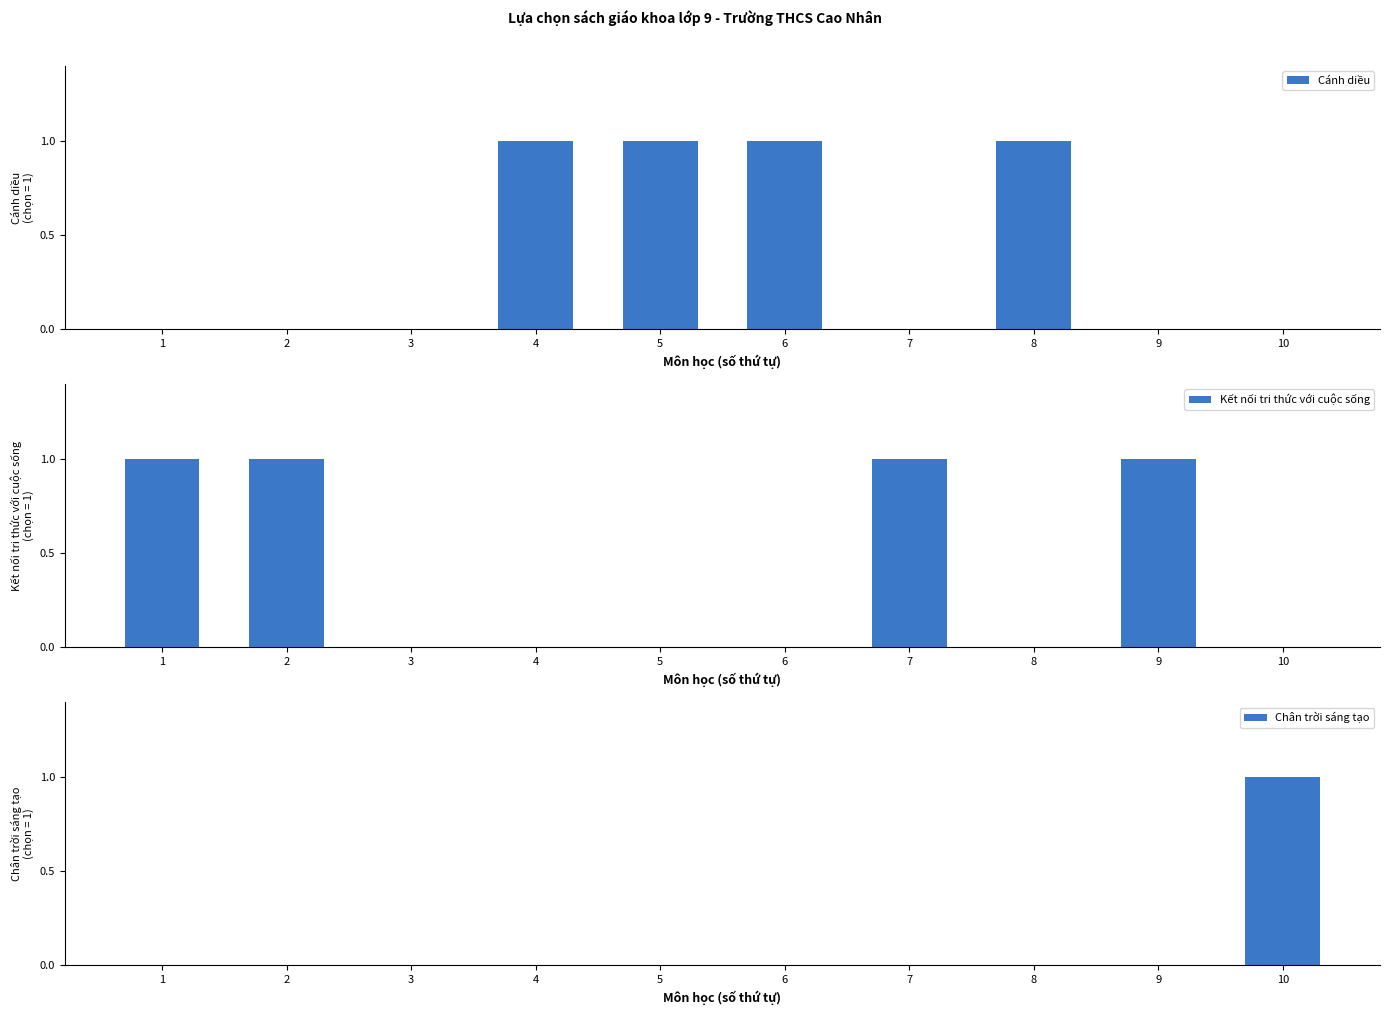

What are all the series names shown in the legend?

Cánh diều, Kết nối tri thức với cuộc sống, Chân trời sáng tạo